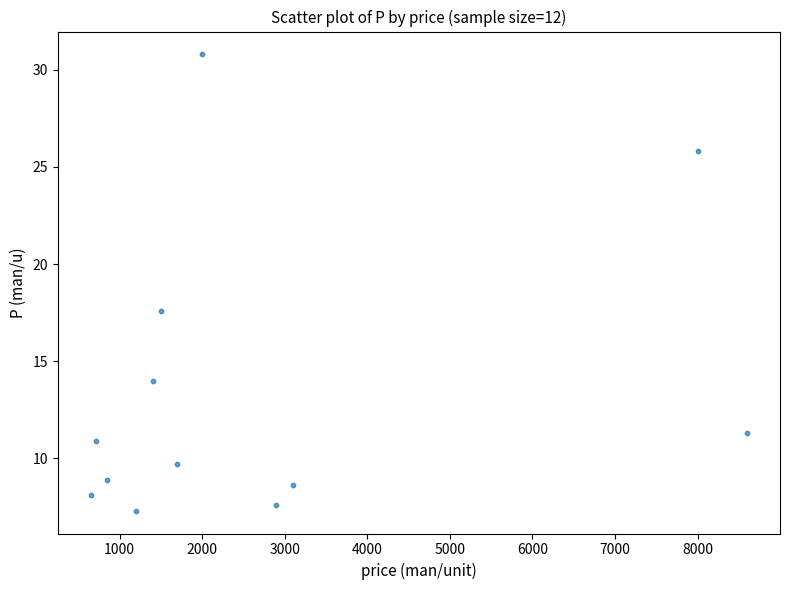

What is the average X value?

2717.5